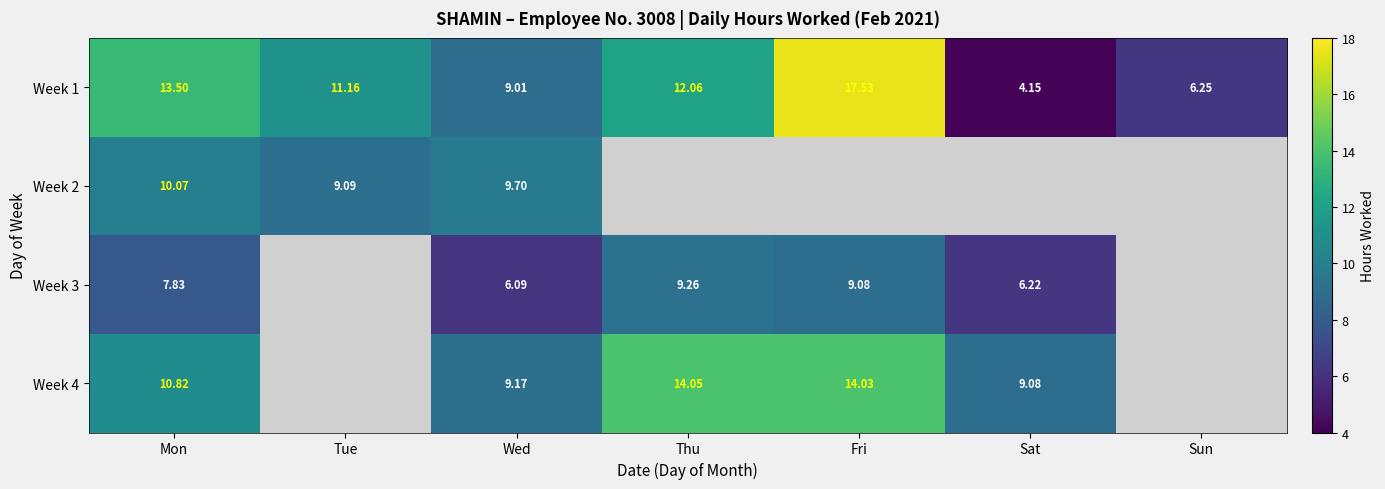

Is the value of Week 4 at Wed greater than the value of Week 2 at Mon?

No